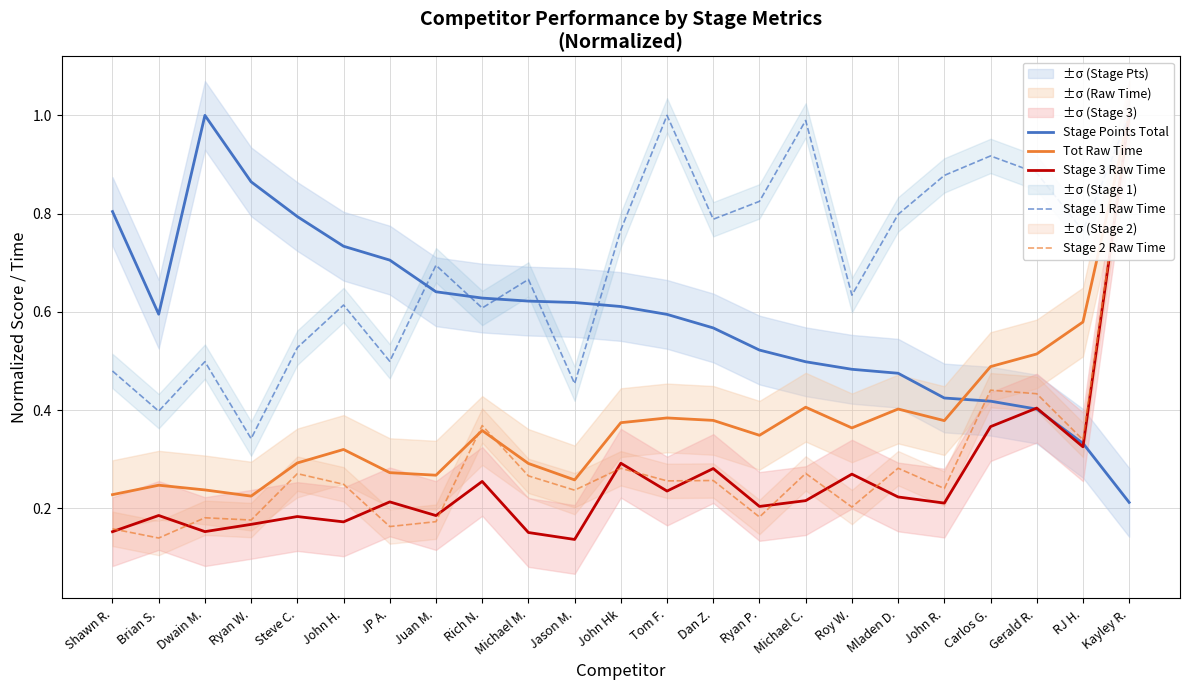

What is the value of the Stage 2 Raw Time point at the 10th from the left?

0.3